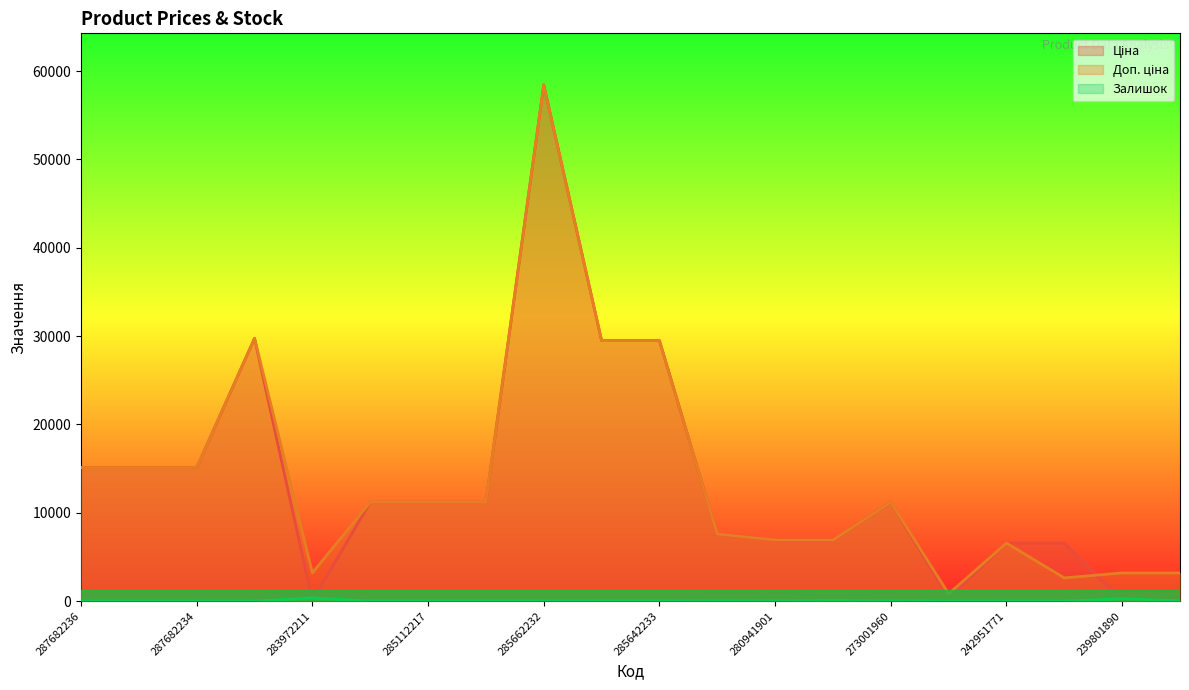

Reading right to left, transcribe all the data shown in this chart.

Ціна: 31.9	31.9	6568.8	6568.8	380.4	11188.2	6925.7	6925.7	7596.5	29491.5	29491.5	58426.5	11188.2	11188.2	11188.2	32.0	29747.2	15120.0	15120.0	15120.0
Доп. ціна: 3195.0	3195.0	2628.0	6568.8	835.0	11188.2	6925.7	6925.7	7596.5	29491.5	29491.5	58426.5	11188.2	11188.2	11188.2	3205.0	29747.2	15120.0	15120.0	15120.0
Залишок: 30.0	269.0	0.0	0.0	0.0	38.0	81.0	34.0	44.0	16.0	14.0	14.0	15.0	17.0	17.0	360.0	0.0	0.0	0.0	0.0